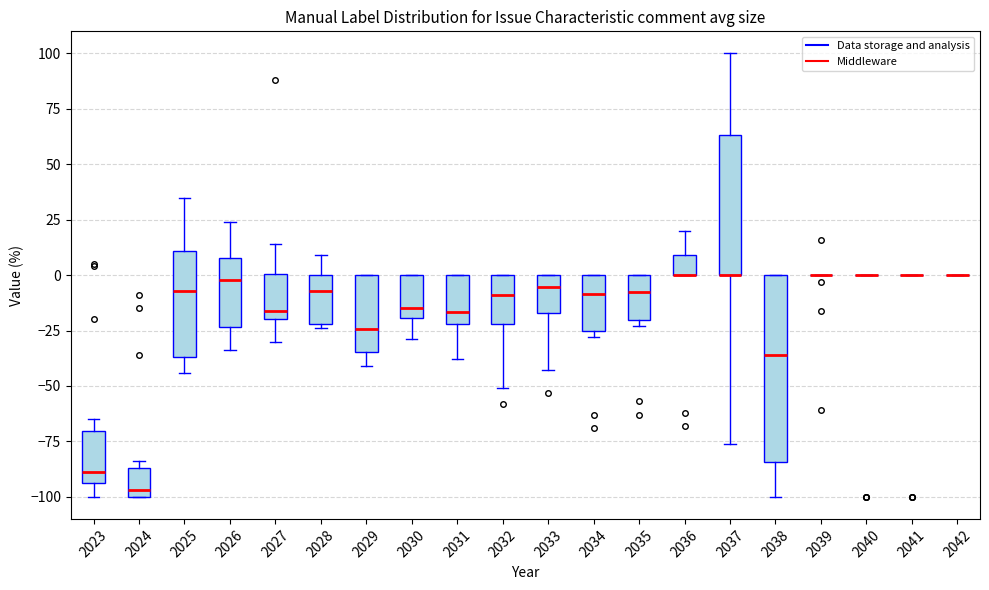

Reading left to right, transcribe this box plot: for each box, give where its median line is, the range the box spans, and where its two whiskers end, as read against the y-axis. The values are not printed on the chart, so give them approximately, as read against the axis.

2023: median -90, box -95 to -70, whiskers -100 to -65
2024: median -95, box -100 to -85, whiskers -100 to -85 (just above the box's upper edge)
2025: median -5, box -35 to 10, whiskers -45 to 35
2026: median 0, box -25 to 10, whiskers -35 to 25
2027: median -15, box -20 to 0, whiskers -30 to 15
2028: median -5, box -20 to 0, whiskers -25 to 10
2029: median -25, box -35 to 0, whiskers -40 to 0
2030: median -15, box -20 to 0, whiskers -30 to 0
2031: median -15, box -20 to 0, whiskers -40 to 0
2032: median -10, box -20 to 0, whiskers -50 to 0
2033: median -5, box -15 to 0, whiskers -45 to 0
2034: median -10, box -25 to 0, whiskers -30 to 0
2035: median -5, box -20 to 0, whiskers -25 to 0
2036: median 0 (drawn on the box's lower edge), box 0 to 10, whiskers 0 to 20
2037: median 0 (drawn on the box's lower edge), box 0 to 65, whiskers -75 to 100
2038: median -35, box -85 to 0, whiskers -100 to 0
2039: box collapsed to a line at 0, whiskers 0 to 0
2040: box collapsed to a line at 0, whiskers 0 to 0
2041: box collapsed to a line at 0, whiskers 0 to 0
2042: box collapsed to a line at 0, whiskers 0 to 0